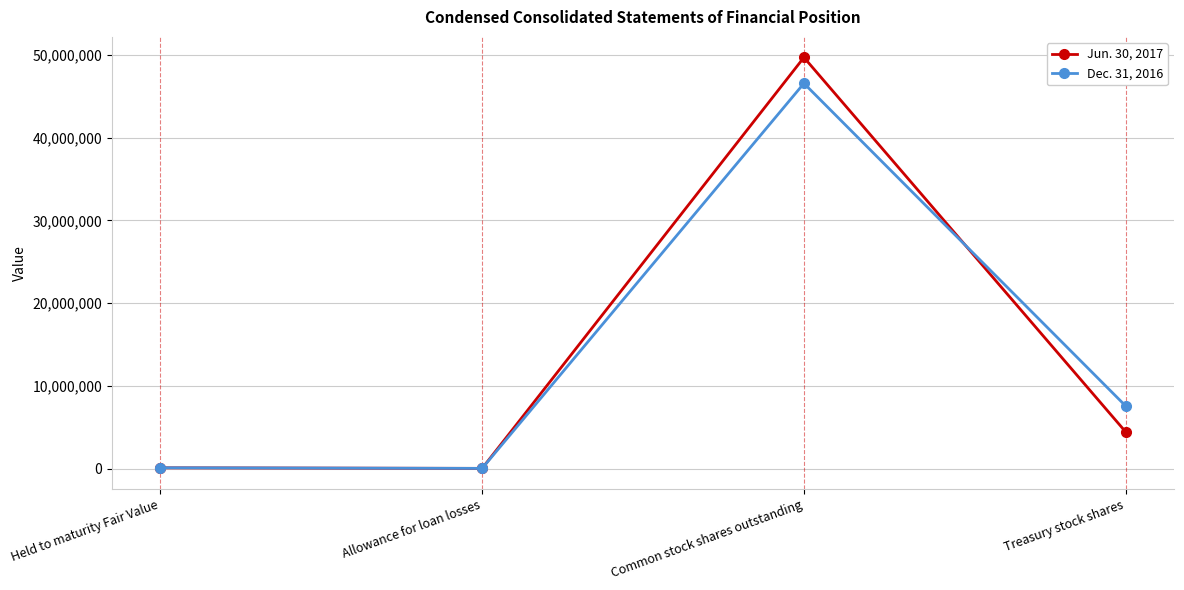

What is the minimum value for Jun. 30, 2017?

19660